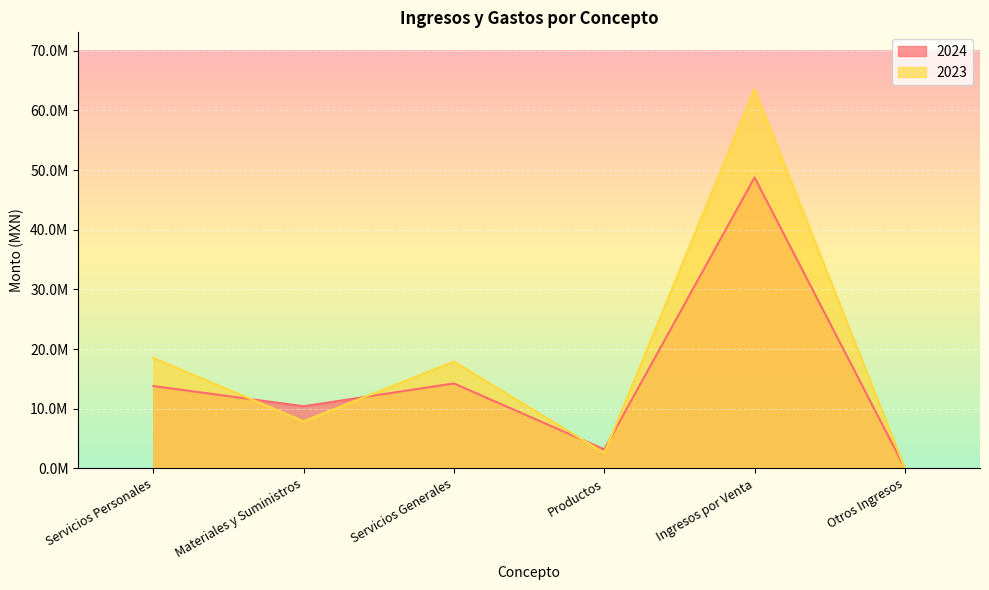

Is it true that 2023 equals 2583840.8 at Productos?

True